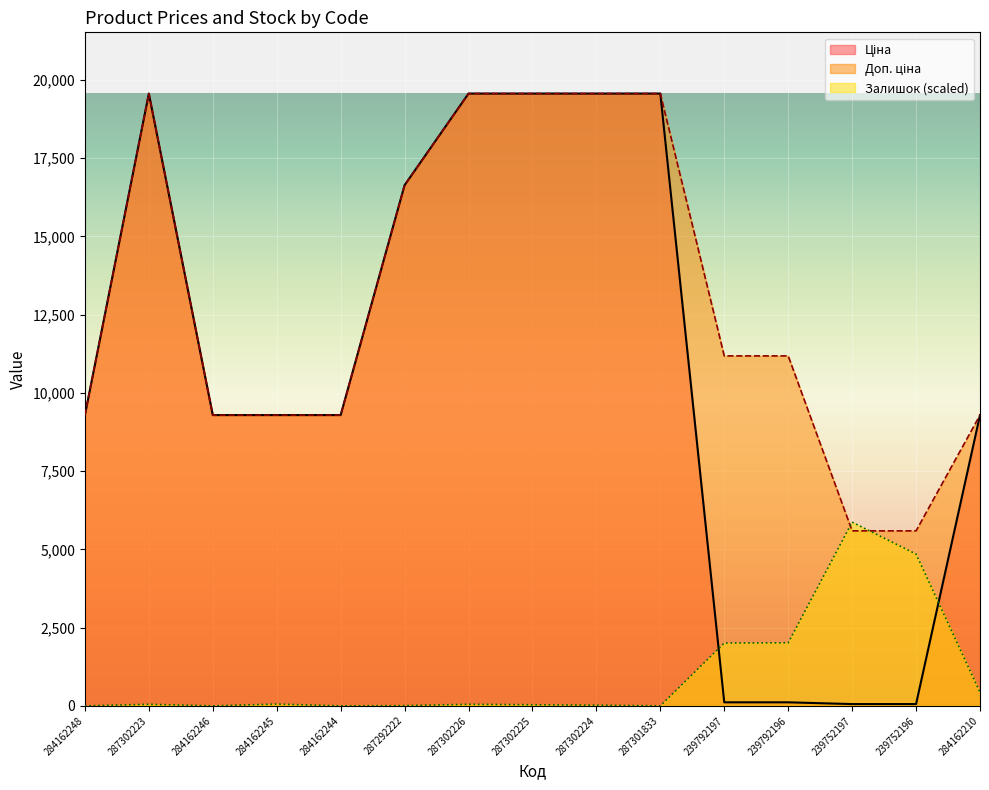

What is the sum of the Доп. ціна values at 287292222 and 239792197?

27818.8